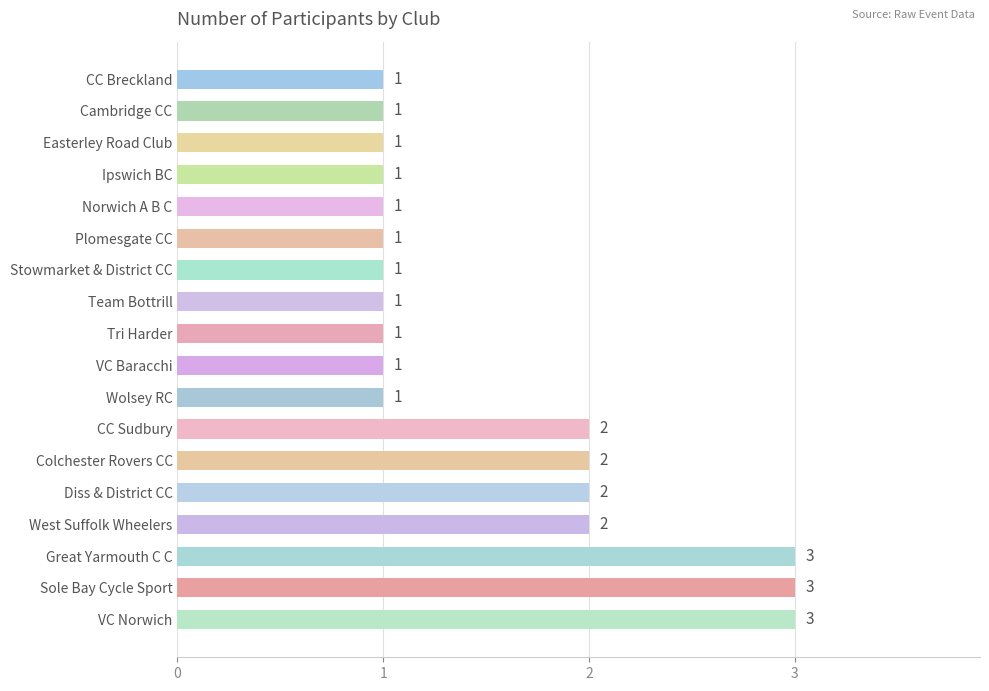

How many values are between 1 and 2?

15